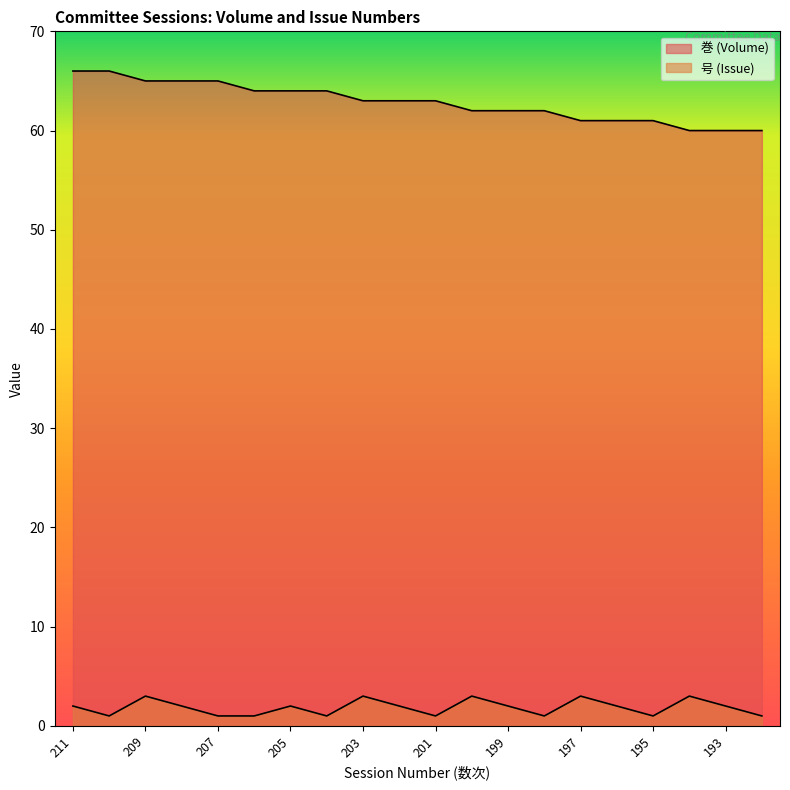

What is the value of the 巻 (Volume) point at the 9th from the left?

63